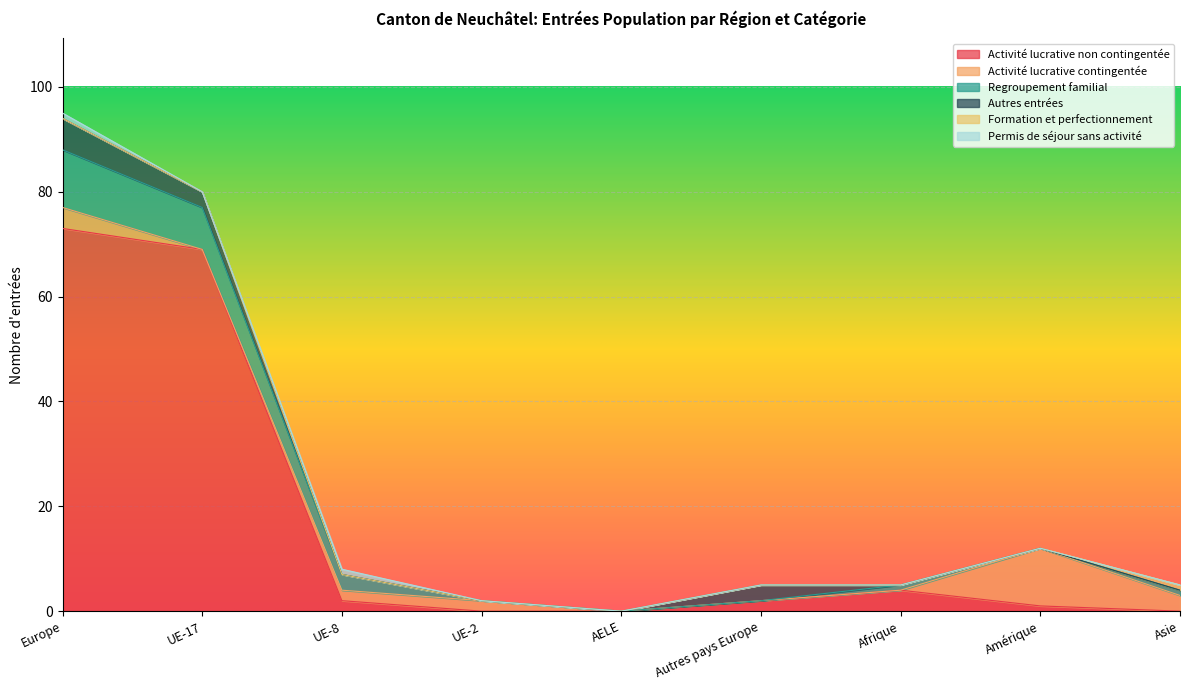

How many intersections are there between Activité lucrative non contingentée and Autres entrées?

1